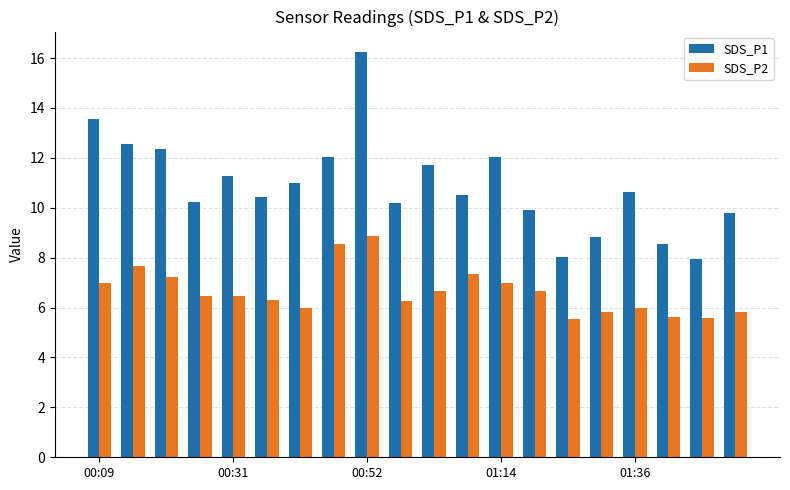

What is the minimum value for SDS_P1?

7.9